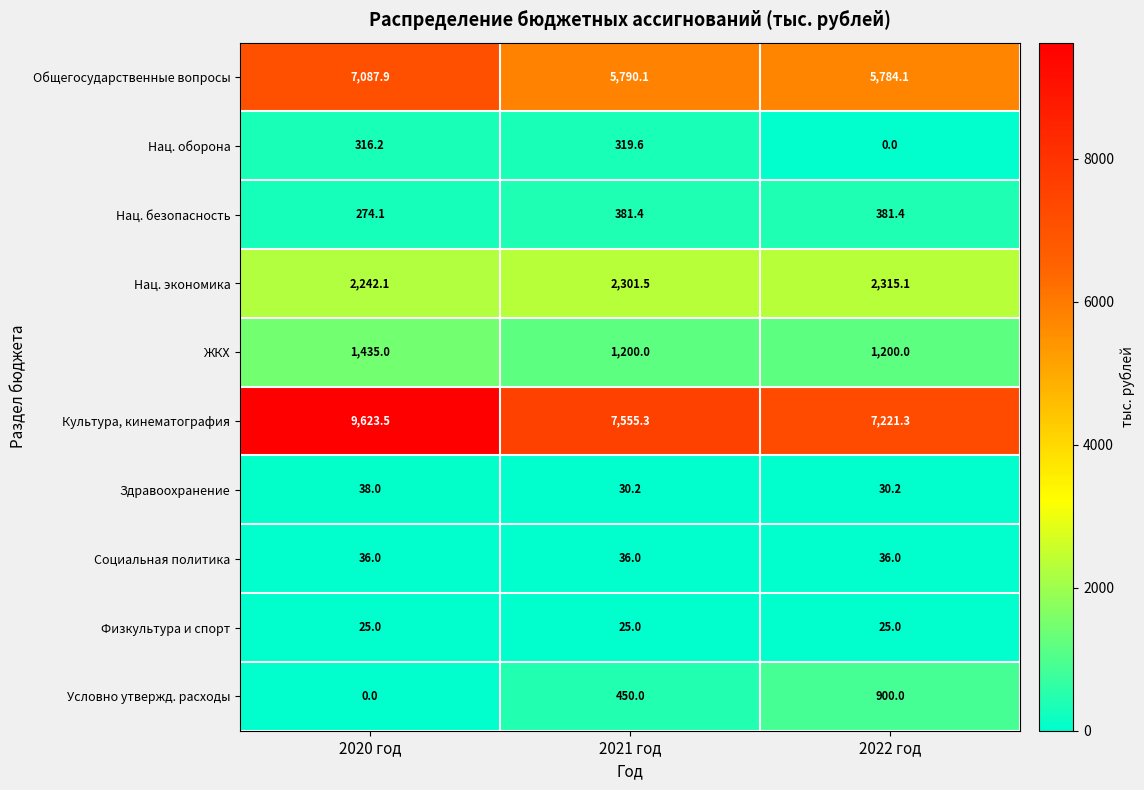

The ЖКХ series shows 526.7 at 2022 год. True or false?

False